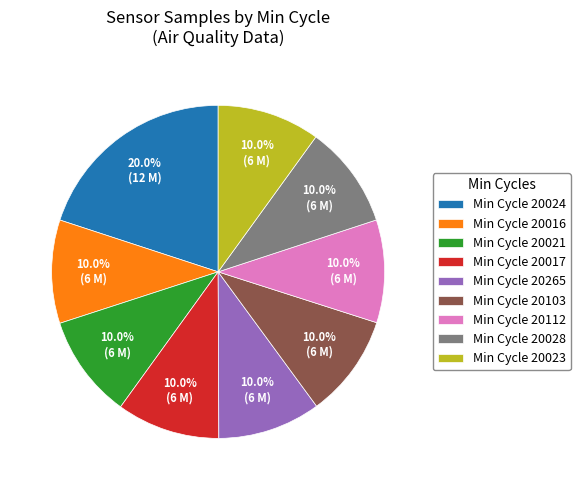

What is the total percentage of Min Cycle 20112 and Min Cycle 20023?

20.0%